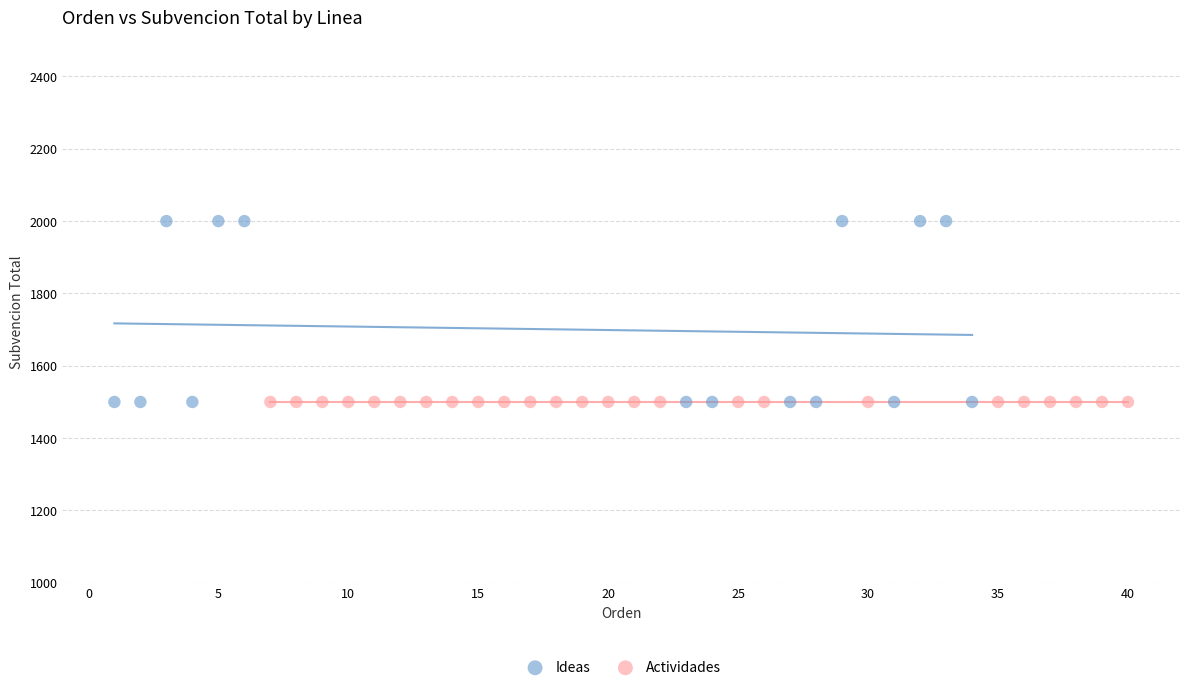

Which series reaches the maximum Y coordinate?

Ideas